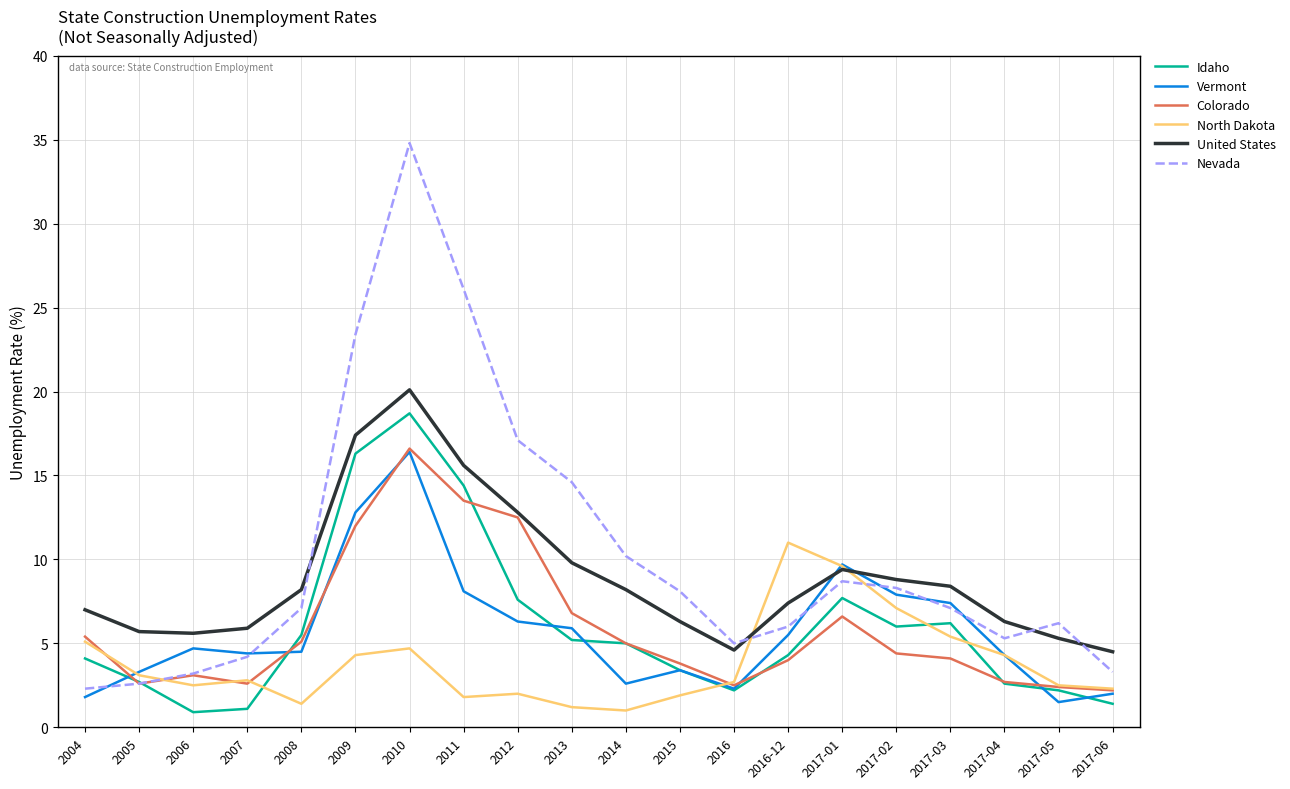

What is the smallest value displayed?

0.9